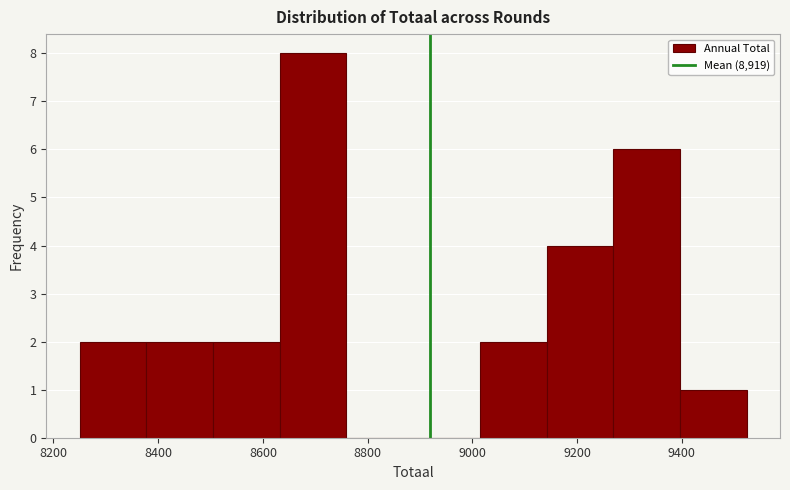

Which range on the x-axis has the tallest bar?

8640 to 8760